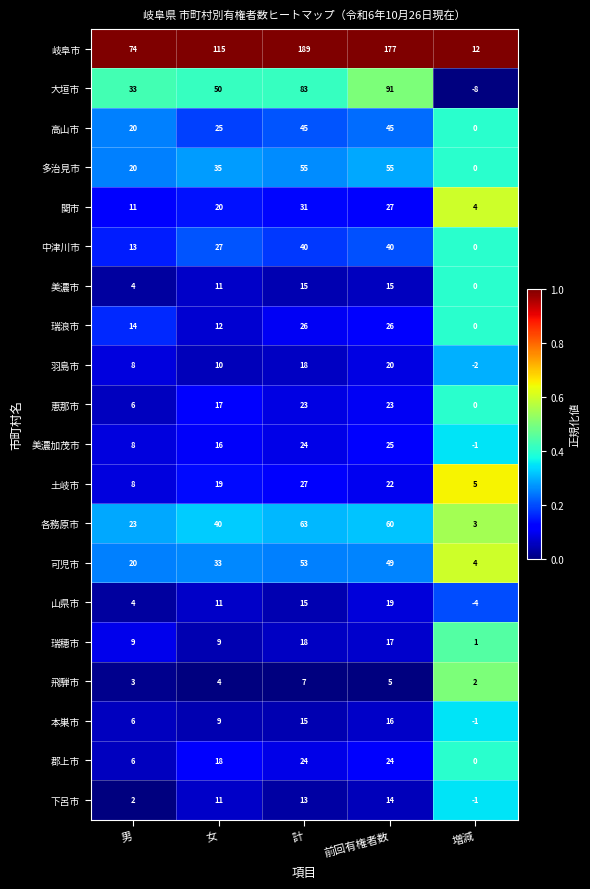

What is the difference between the maximum and second lowest values in the 下呂市 series?

12